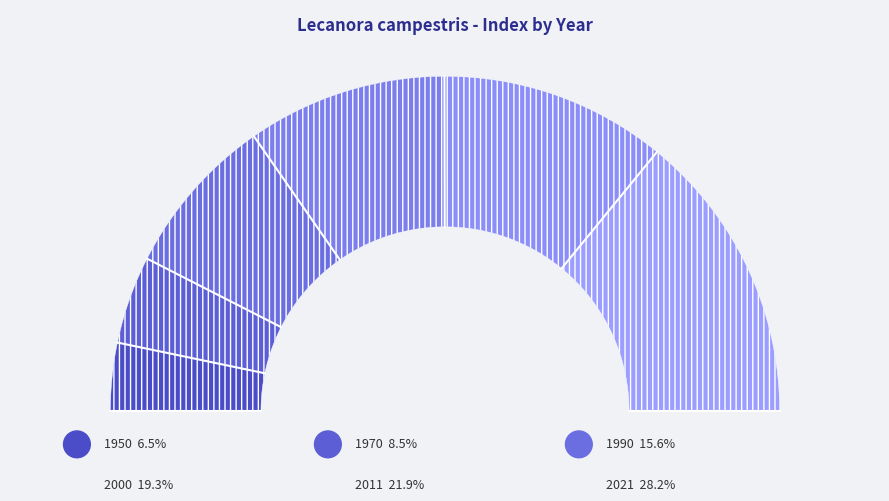

Which slice is the smallest?

1950